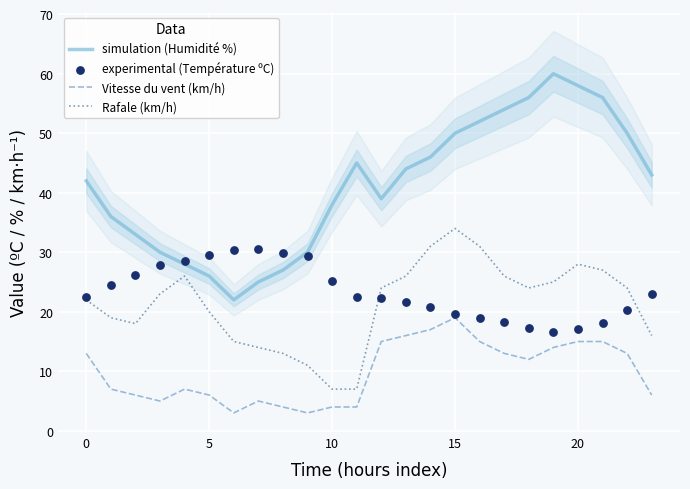

What are all the series names shown in the legend?

simulation (Humidité %), Vitesse du vent (km/h), Rafale (km/h), experimental (Température ºC)